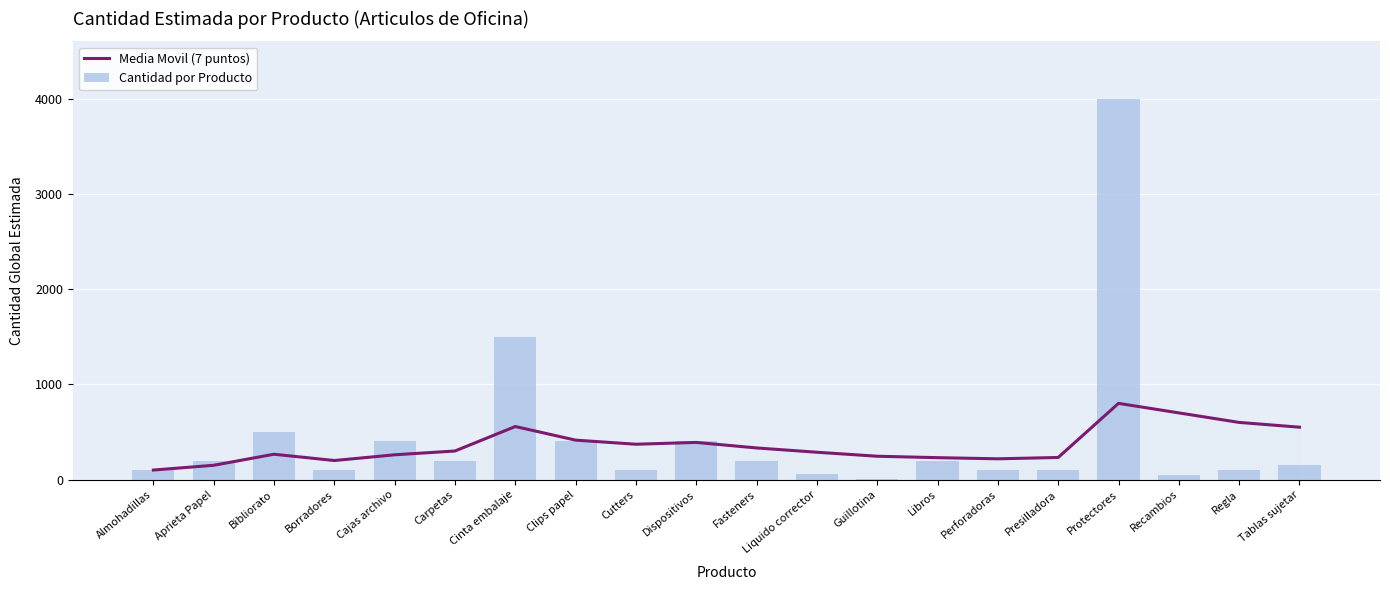

Rank the series by their maximum value, from highest to lowest.

Cantidad por Producto, Media Movil (7 puntos)